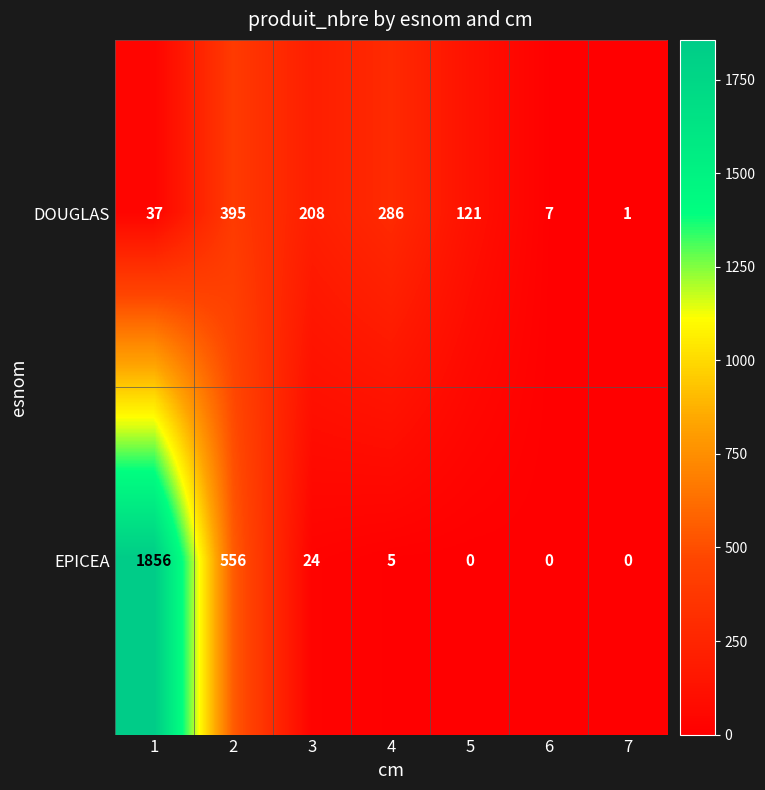

Which series has the widest spread of values?

EPICEA